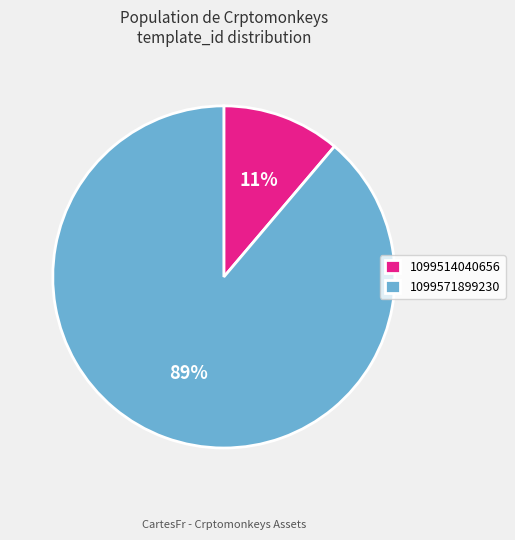

What is the largest slice in the pie chart?

1099571899230